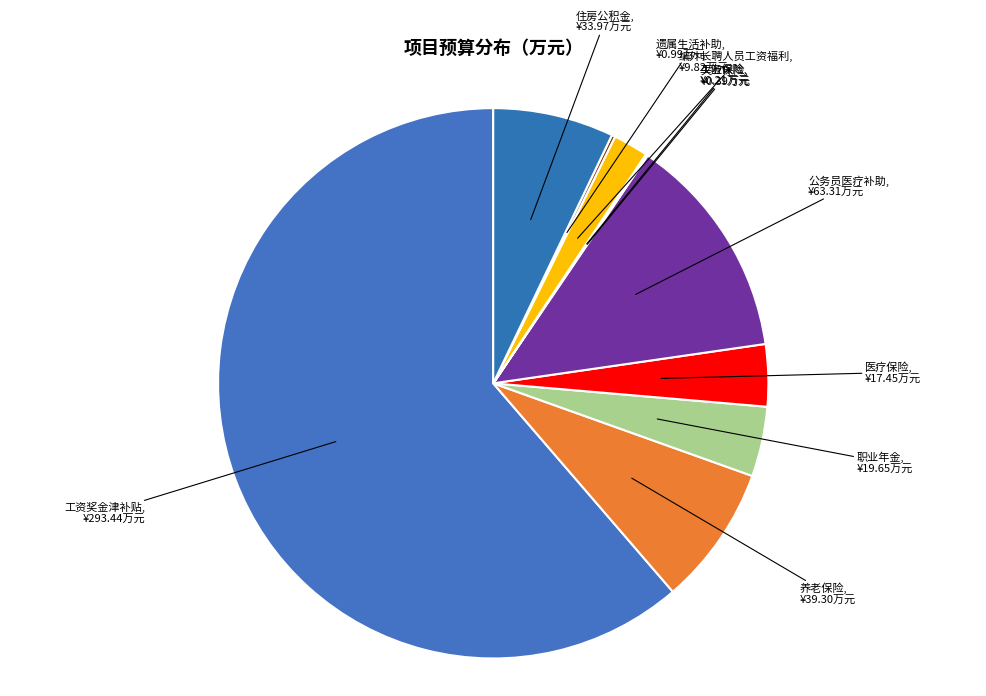

The 公务员医疗补助 slice represents 13% of the pie. True or false?

True